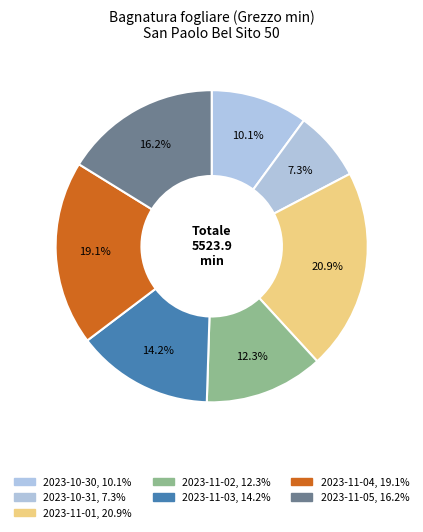

Which slice is the largest?

2023-11-01